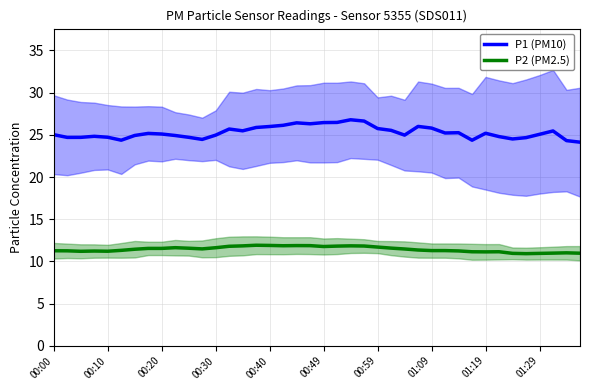

The value of P1 (PM10) at 00:49 is 6.9. True or false?

False